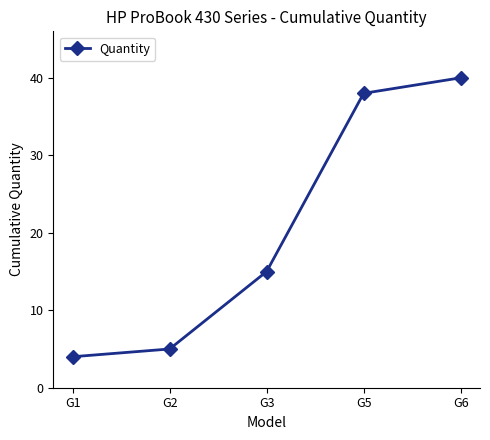

What is the average value?

20